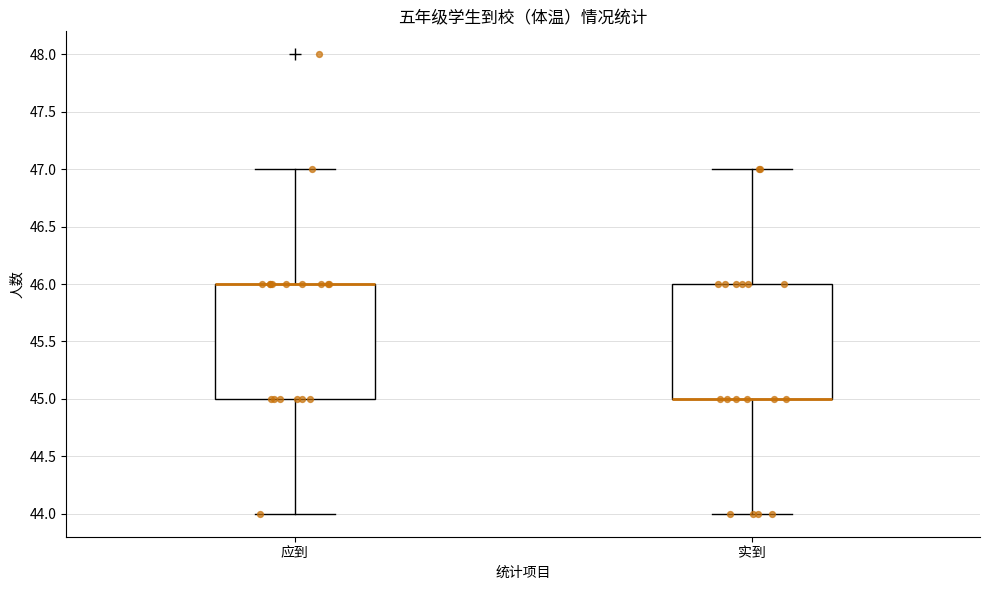

Where is the upper edge of the box for 应到 on the y-axis? The values are not printed on the chart, so give them approximately, as read against the axis.

46